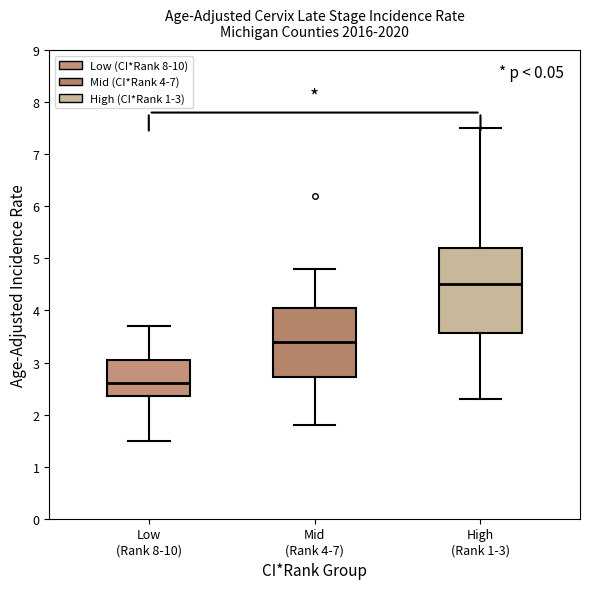

Where is the upper edge of the box for Mid (Rank 4-7) on the y-axis? The values are not printed on the chart, so give them approximately, as read against the axis.

4.1